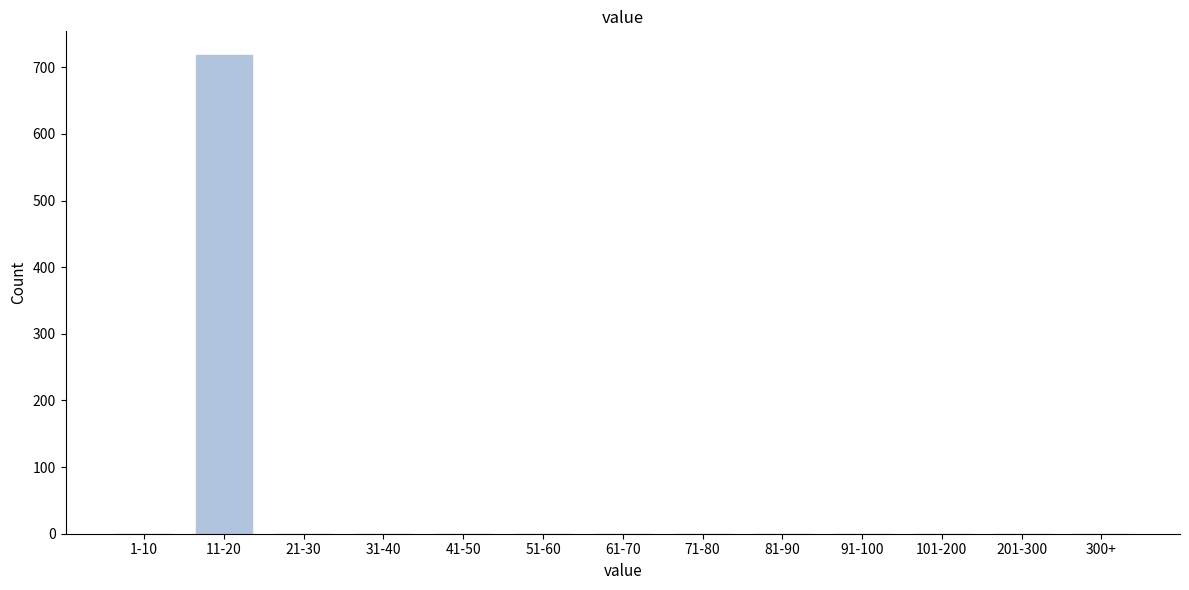

Reading left to right, what are all the values shown in this chart?

1-10=0	11-20=718	21-30=0	31-40=0	41-50=0	51-60=0	61-70=0	71-80=0	81-90=0	91-100=0	101-200=0	201-300=0	300+=0